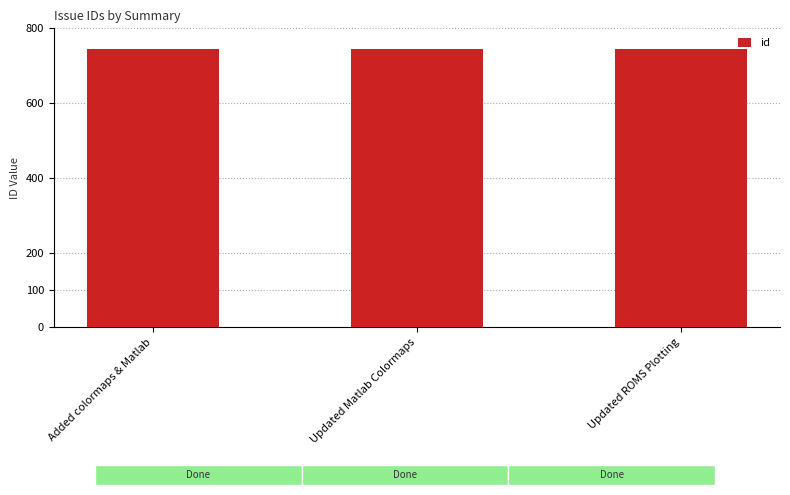

The chart shows a value of 746 at Updated ROMS Plotting. True or false?

True